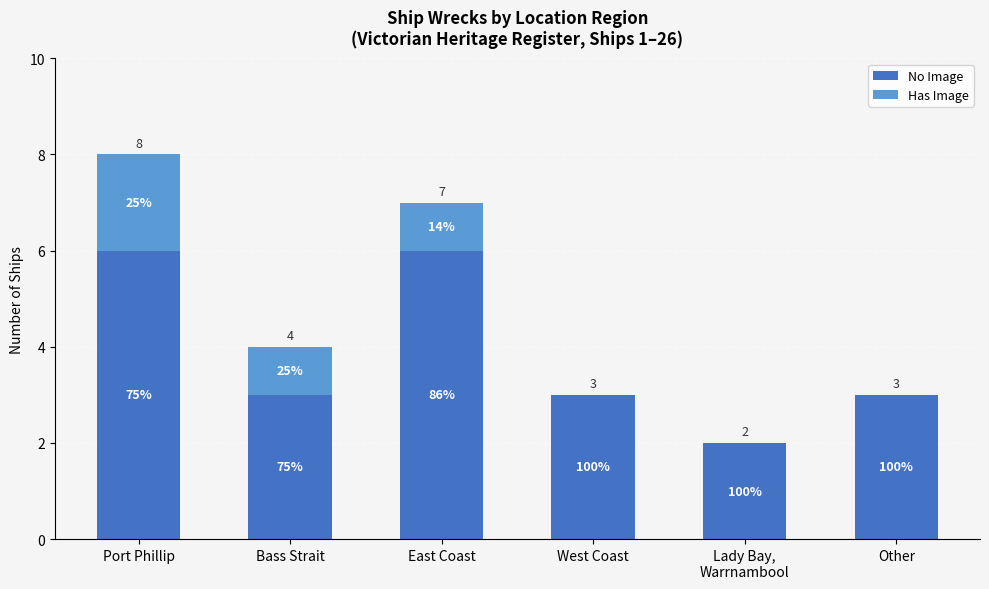

Is it true that No Image equals 5 at Other?

False